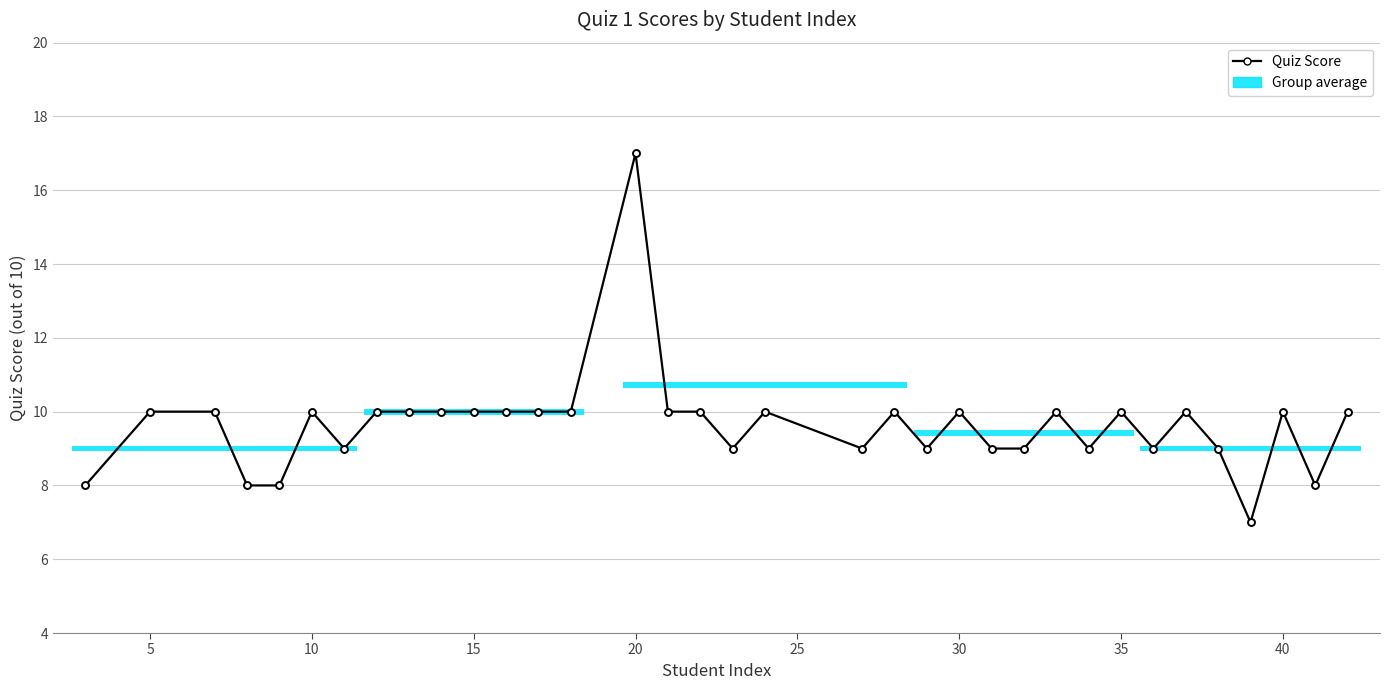

What is the smallest value displayed?

7